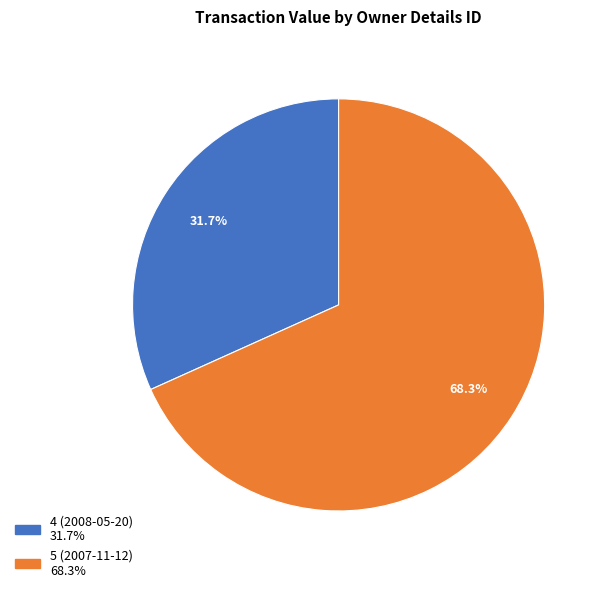

How many segments does this pie chart have?

2